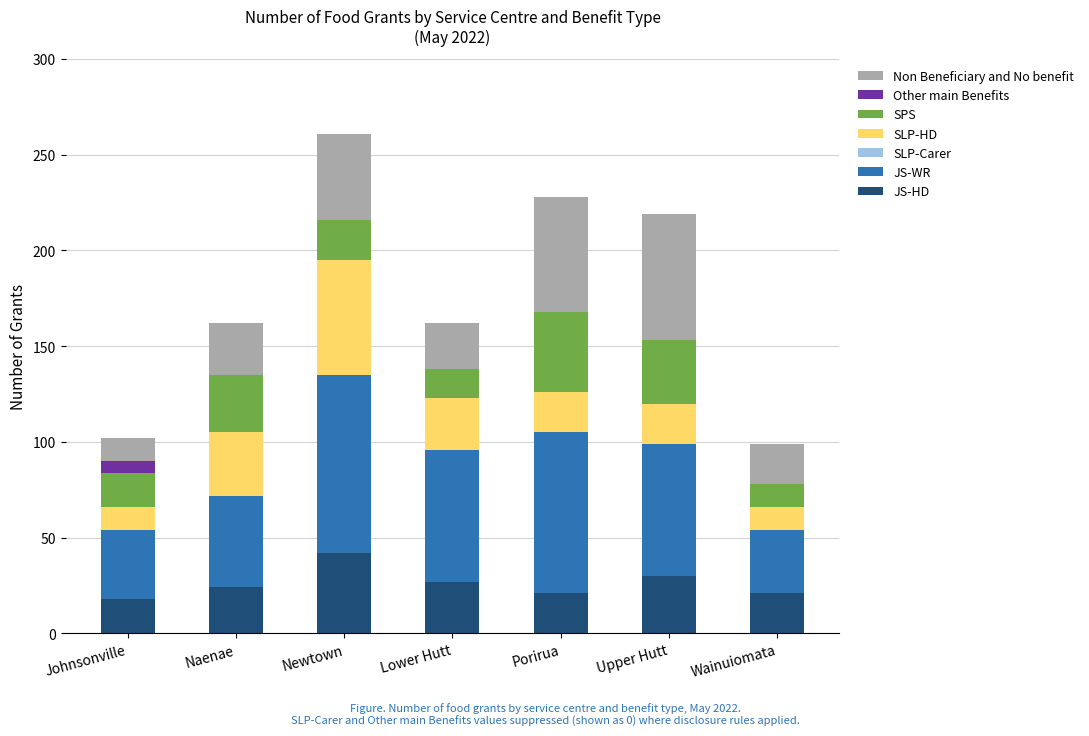

What is the total value across all series at Lower Hutt?

162